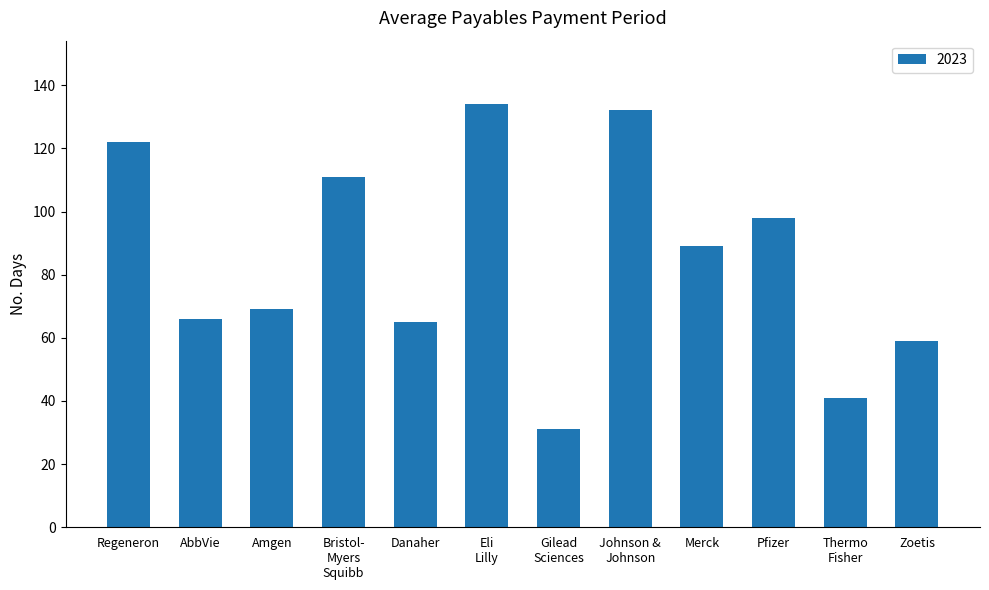

What is the minimum value shown in the chart?

31